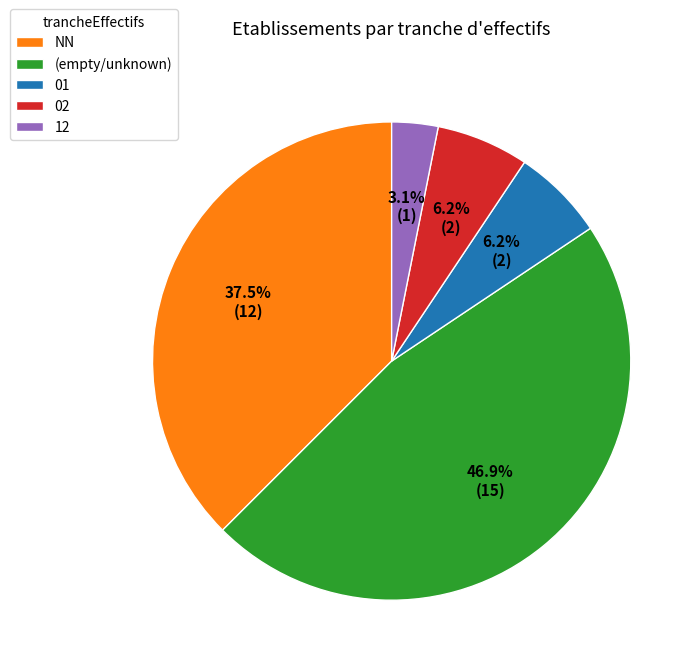

Is 01 the majority of the pie?

No